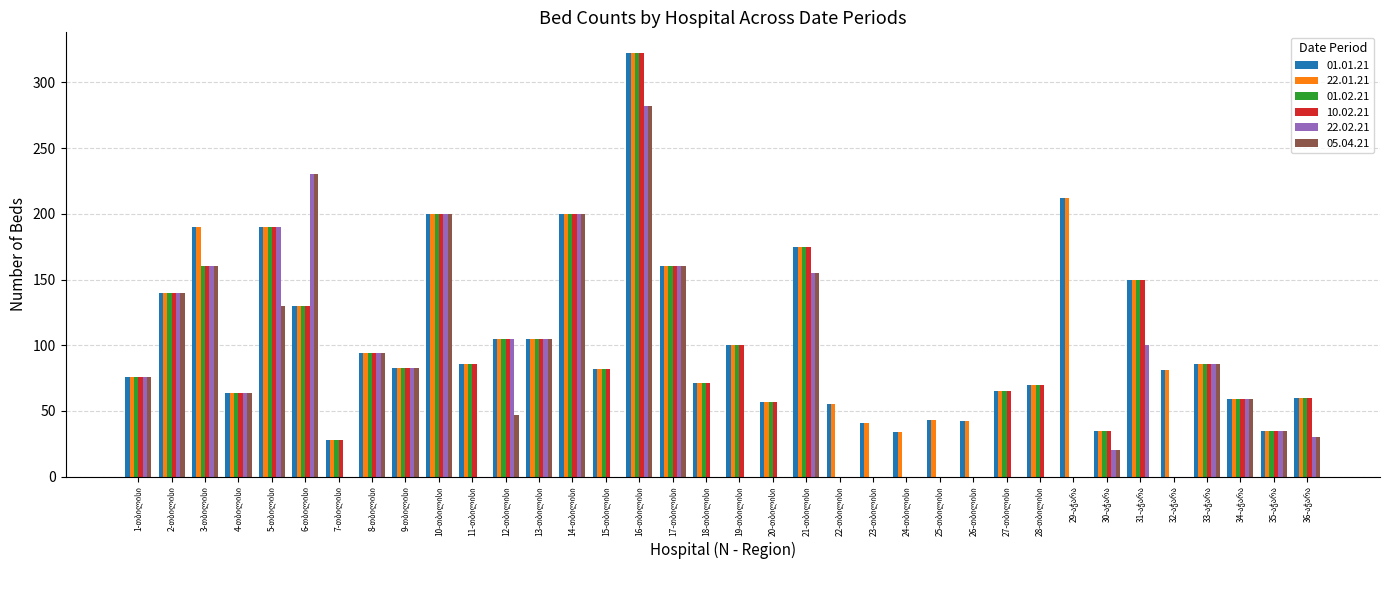

How many distinct data groups are displayed?

6